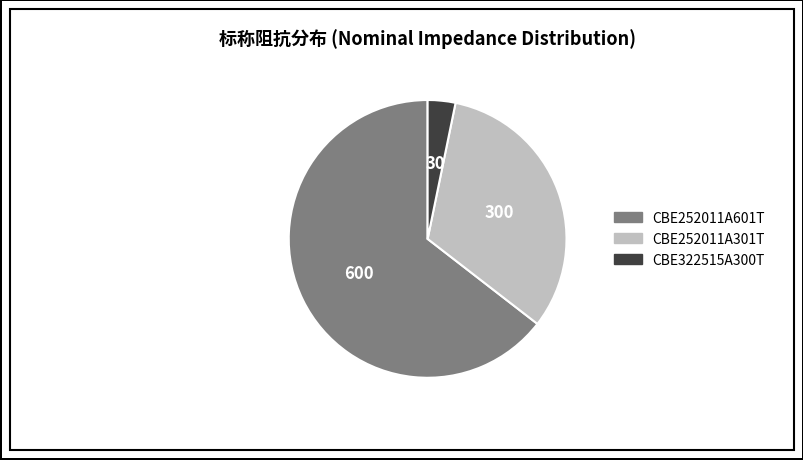

Is it true that CBE252011A301T is 17% of the pie?

False